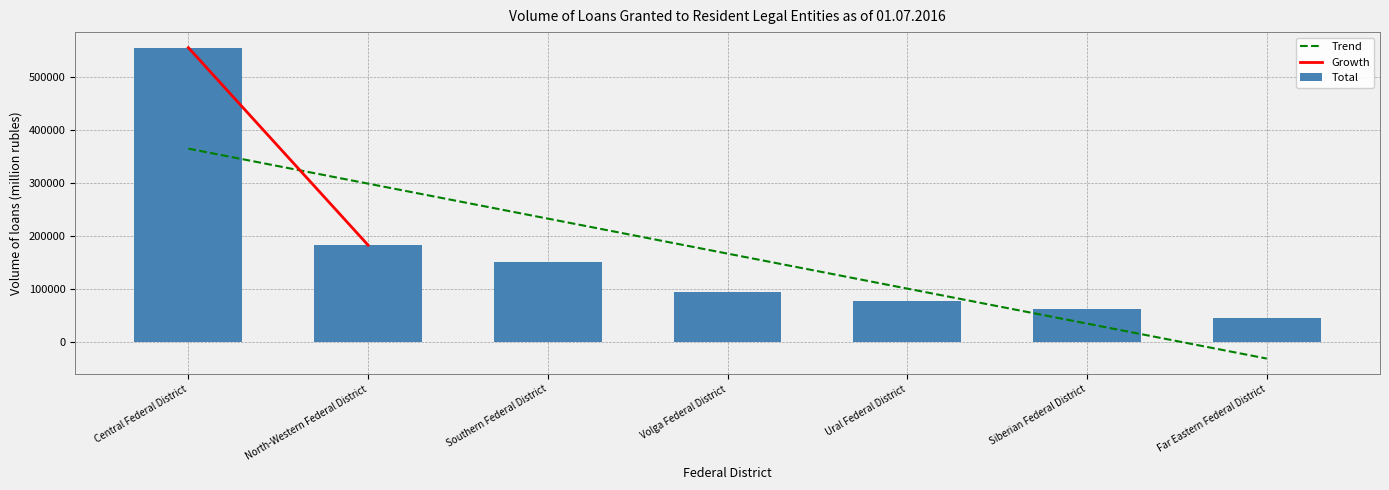

Which series has the widest spread of values?

Total